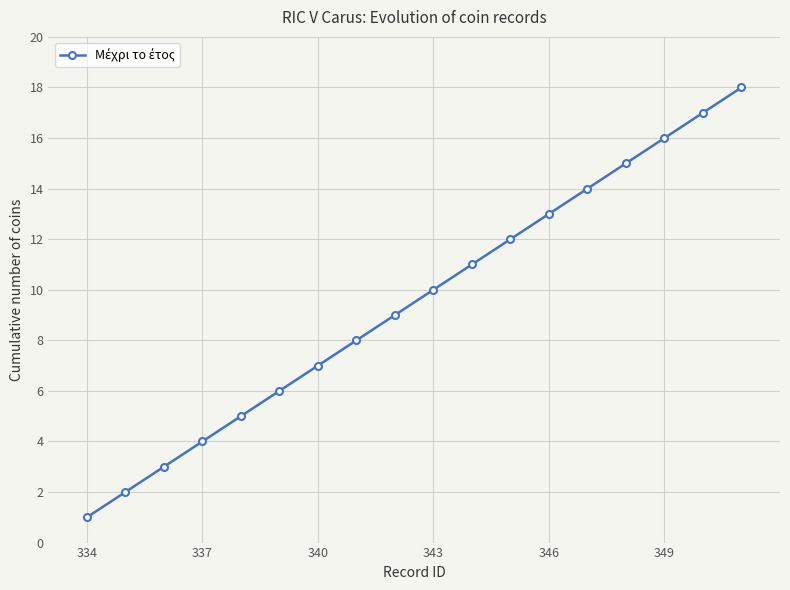

True or false: there are more than 1 points higher than both neighbors.

False